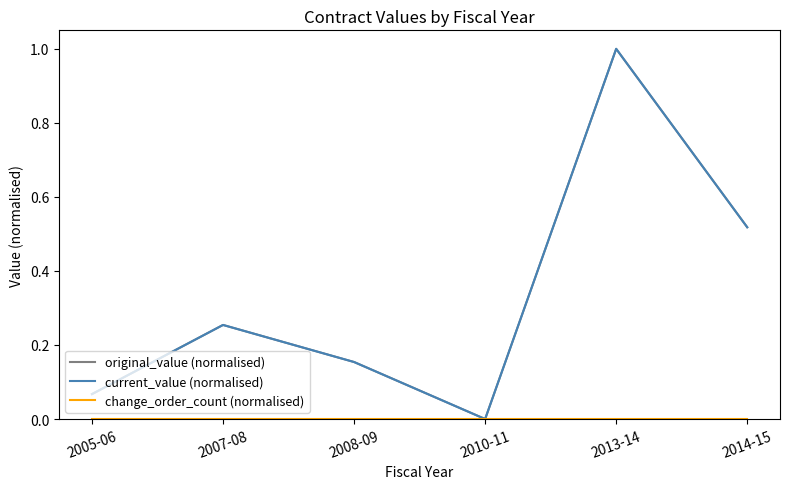

The change_order_count (normalised) series shows 0.0 at 2008-09. True or false?

True